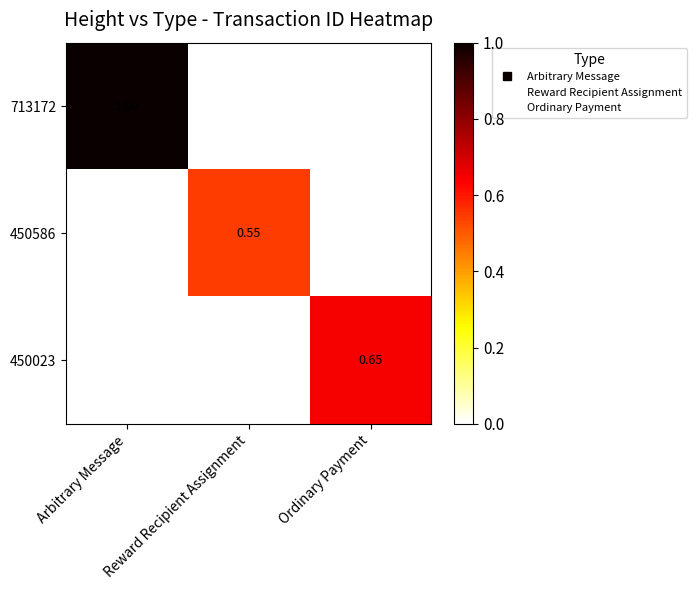

Which category has the highest value across all series?

Arbitrary Message